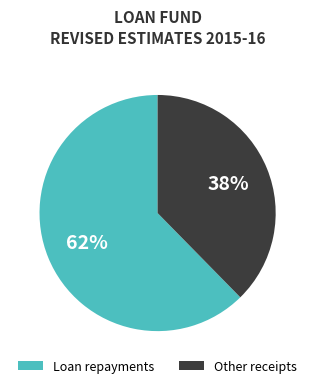

Does Other receipts represent more than half of the total?

No